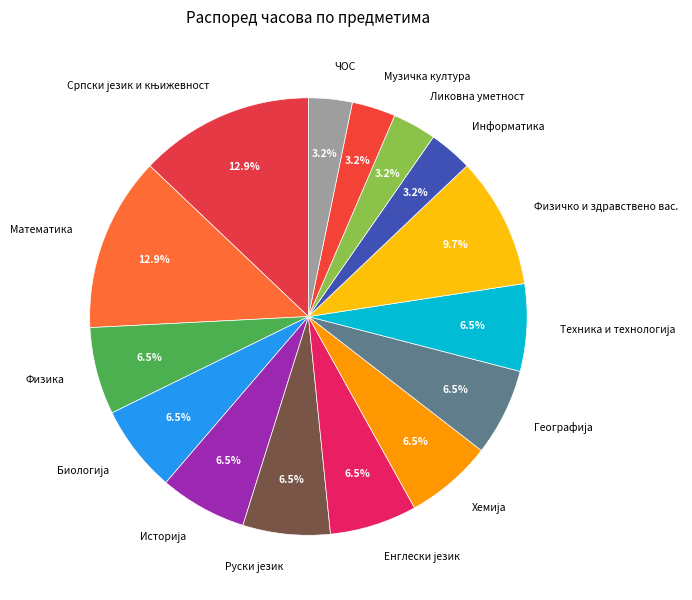

Does any single category account for the majority?

No